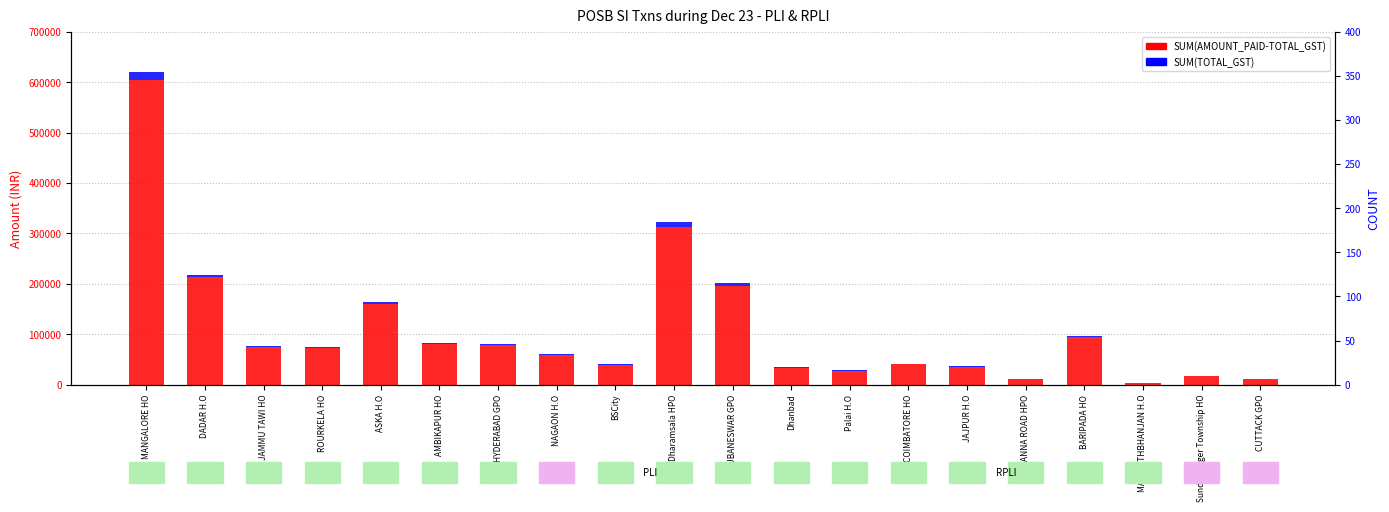

At how many categories does at least one series exceed 272860?

2